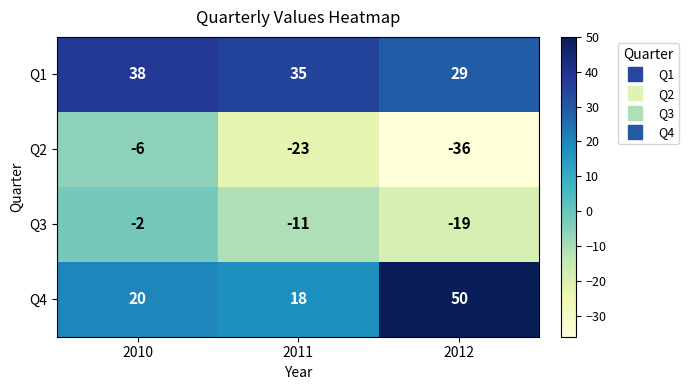

At 2011, list the series in order from smallest to largest.

Q2, Q3, Q4, Q1